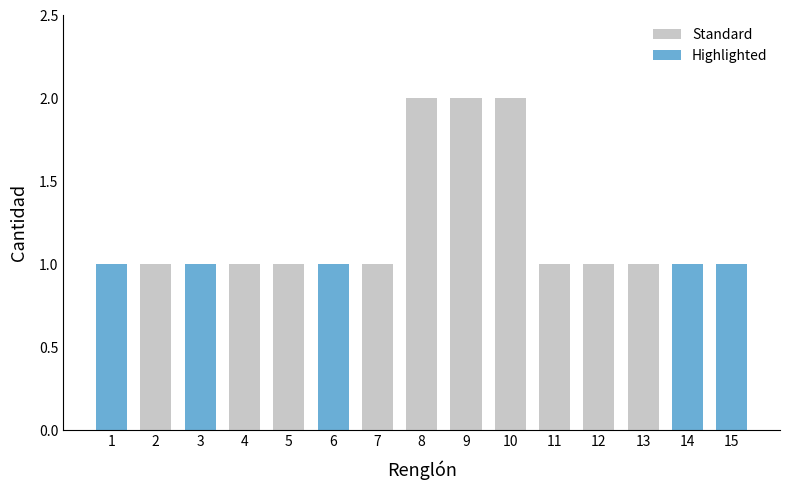

True or false: the data shows 1 at 3.

False